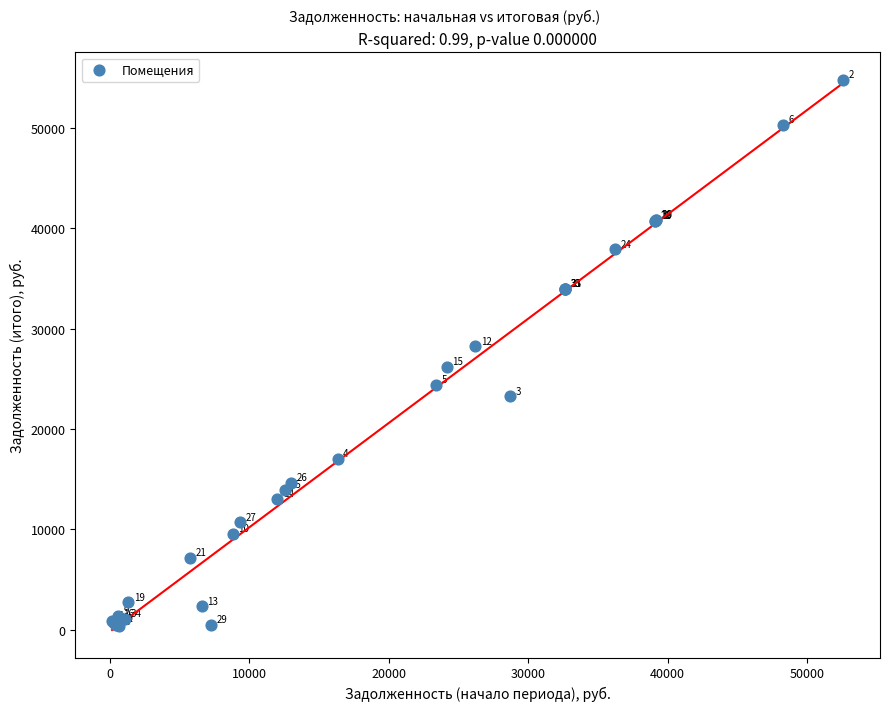

What Y value in the scatter plot is closest to 27549?

28211.7